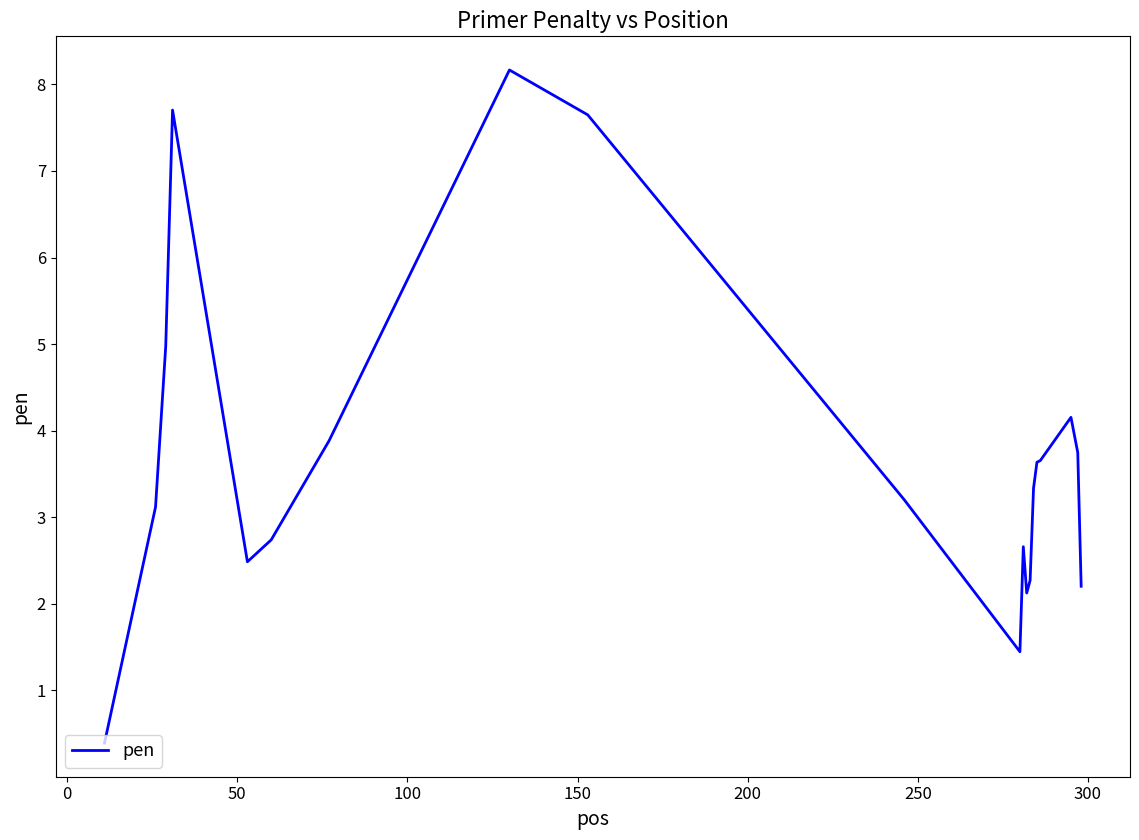

What is the greatest value displayed?

8.2